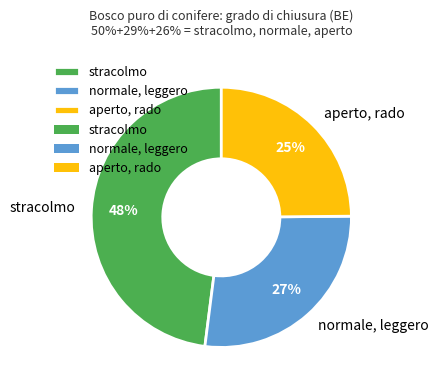

Between stracolmo and aperto, rado, which is larger?

stracolmo